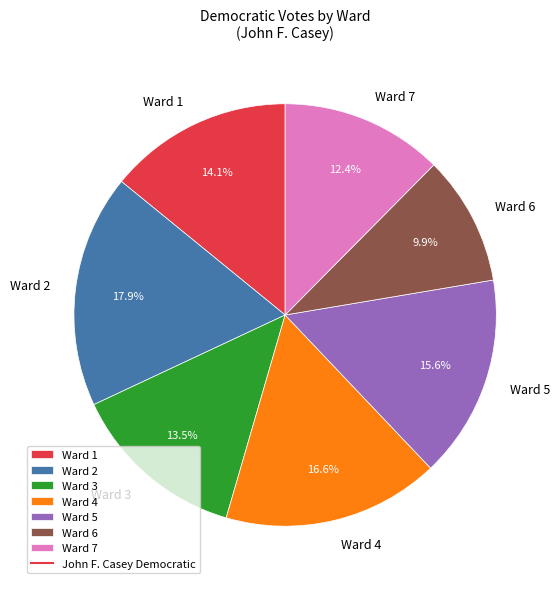

How many slices are in this pie chart?

7